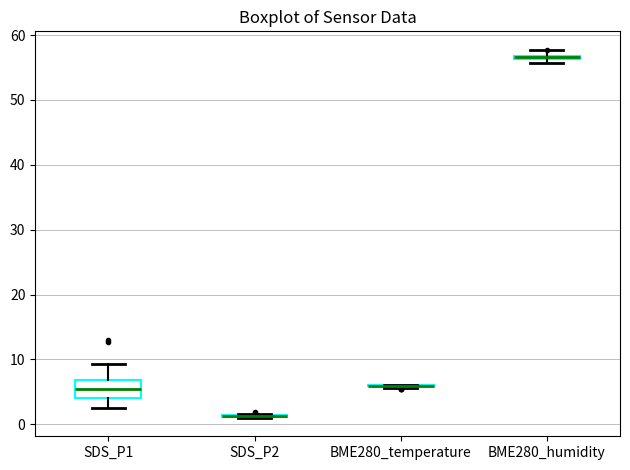

Which box is the tallest, from its lower edge to its upper edge?

SDS_P1